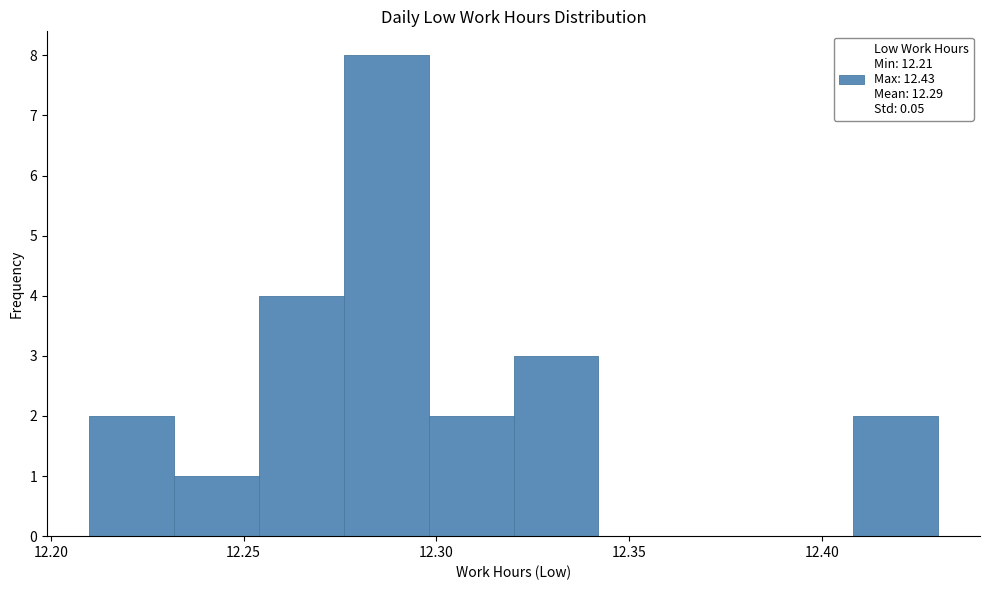

How tall is the bar that spans 12.254 to 12.276 on the x-axis? Neither the bar edges nor the heights are printed on the chart, so give them approximately, as read against the axes.

4